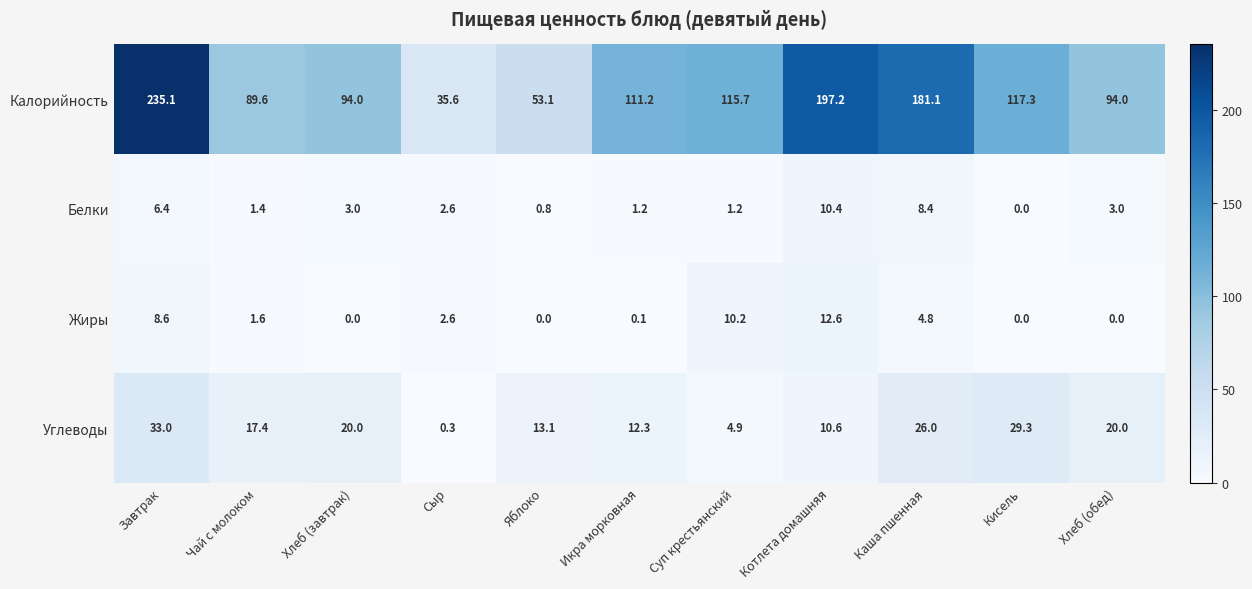

How many series are shown in this chart?

4